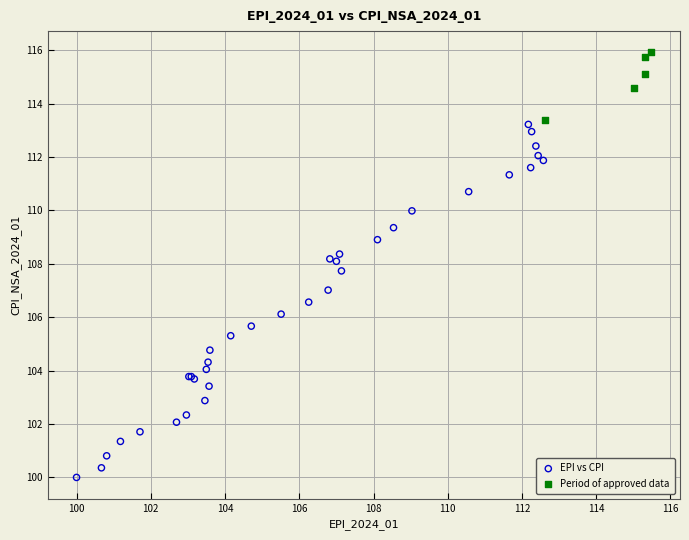

Which series has the widest spread of Y values?

EPI vs CPI